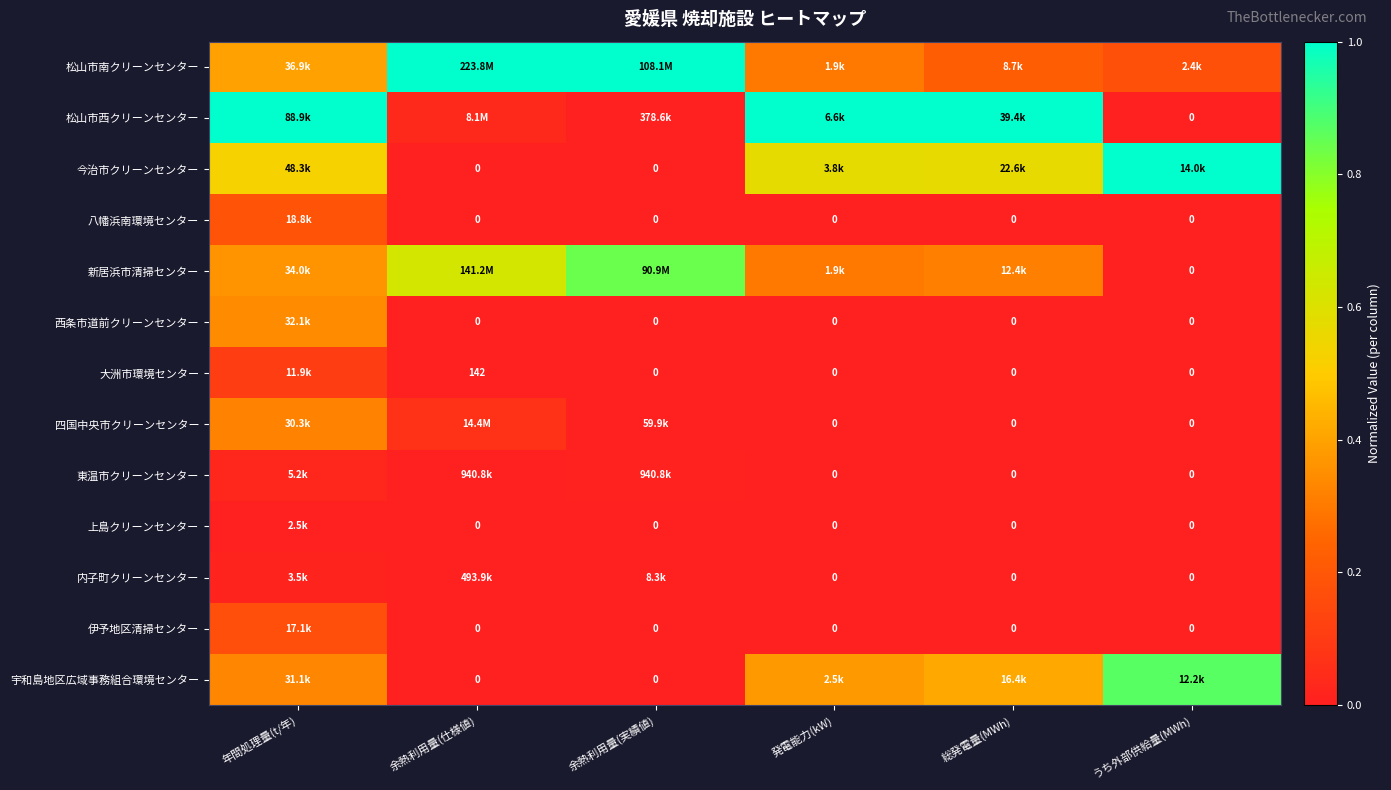

Which series has the largest total across all categories?

松山市南クリーンセンター